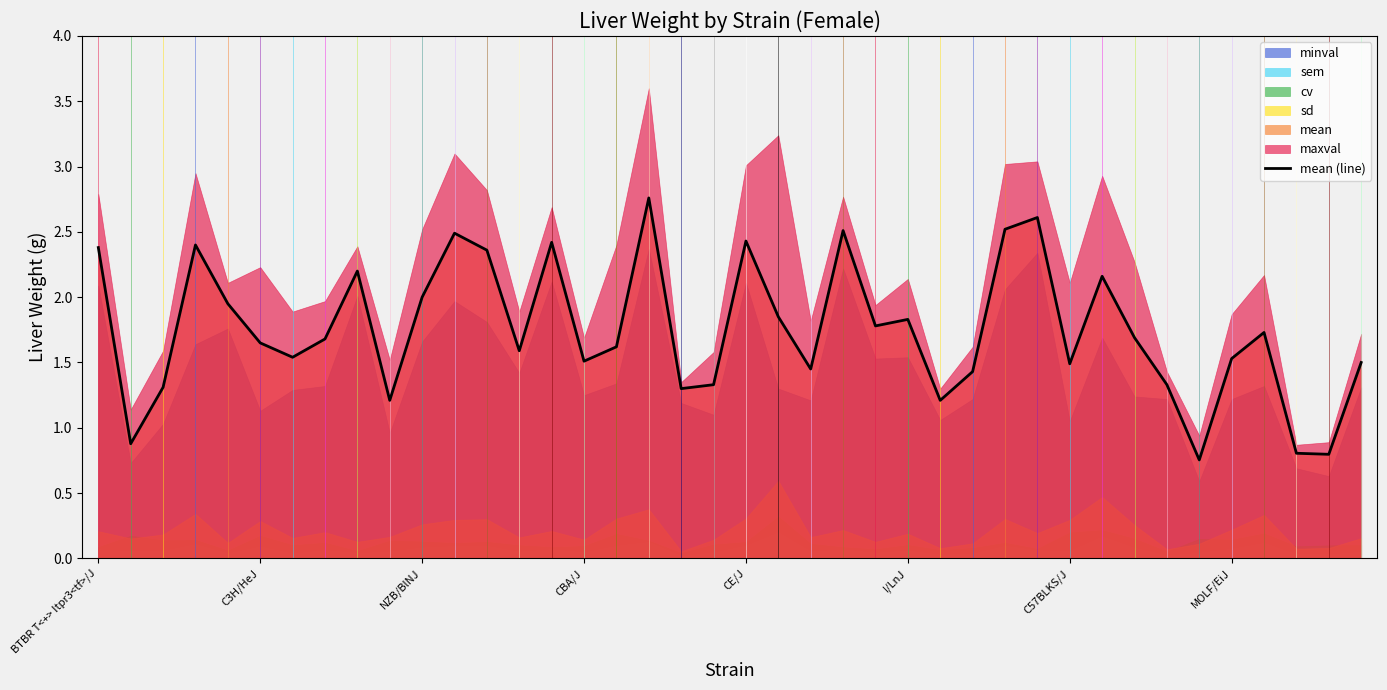

What is the difference between the maximum and second lowest values?

2.0